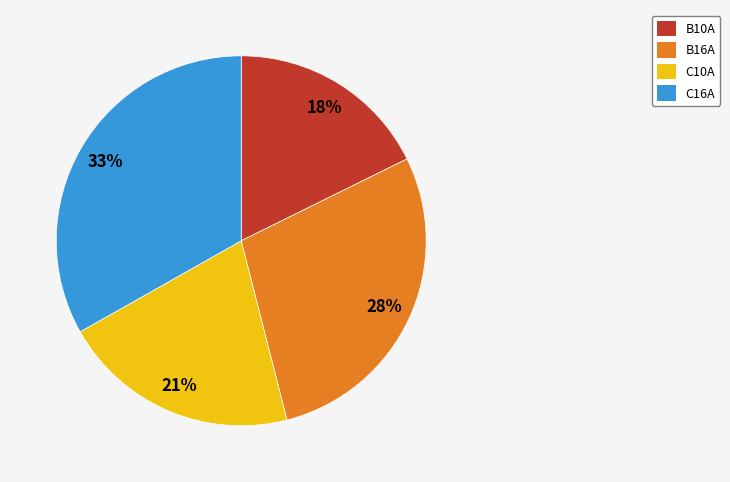

Do B10A and C10A together represent more than half of the pie?

No